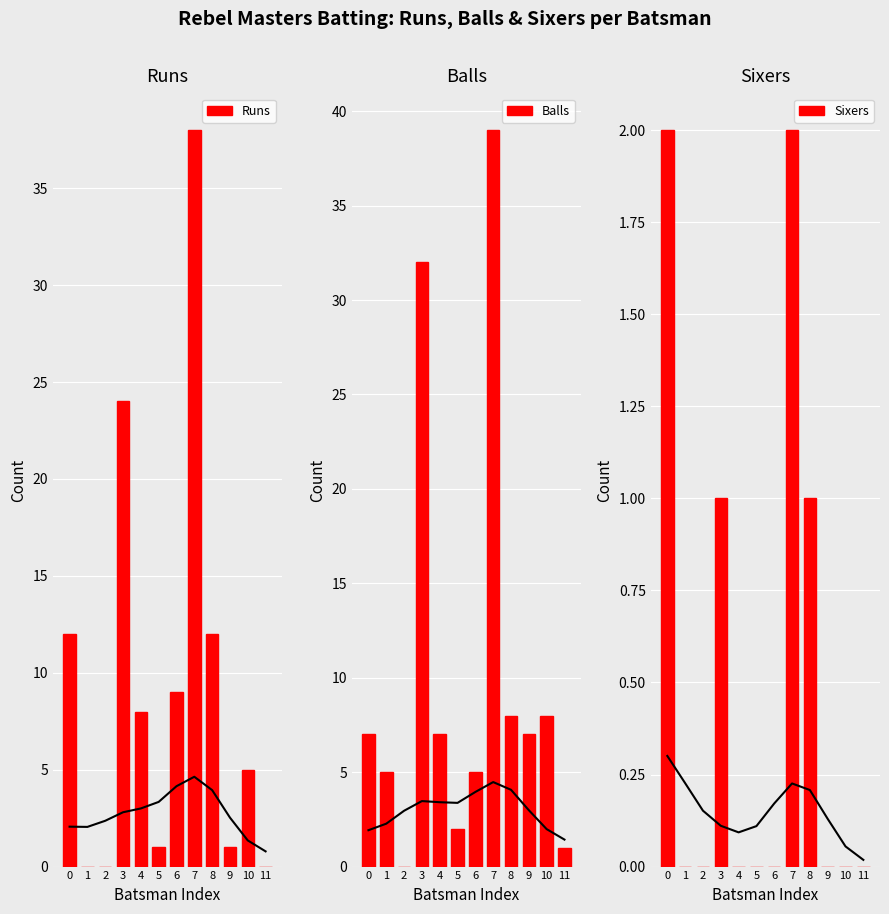

Is the value of Sixers at 11 greater than the value of Balls at 8?

No